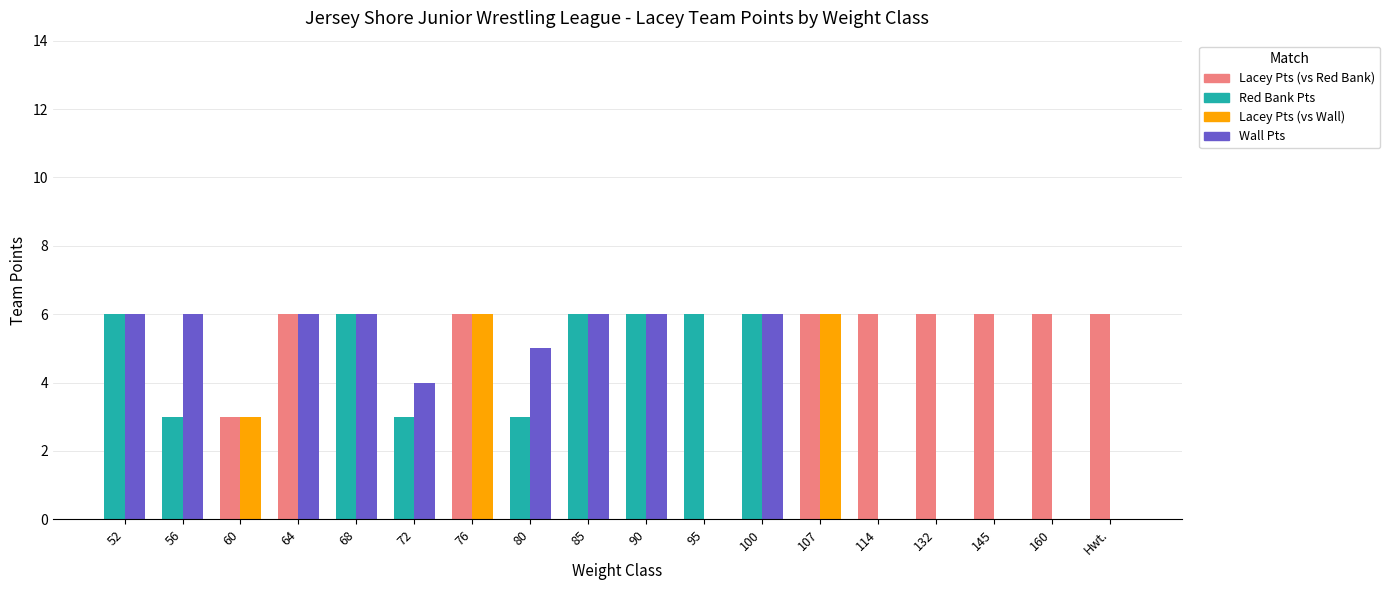

What position from the left is 100?

12